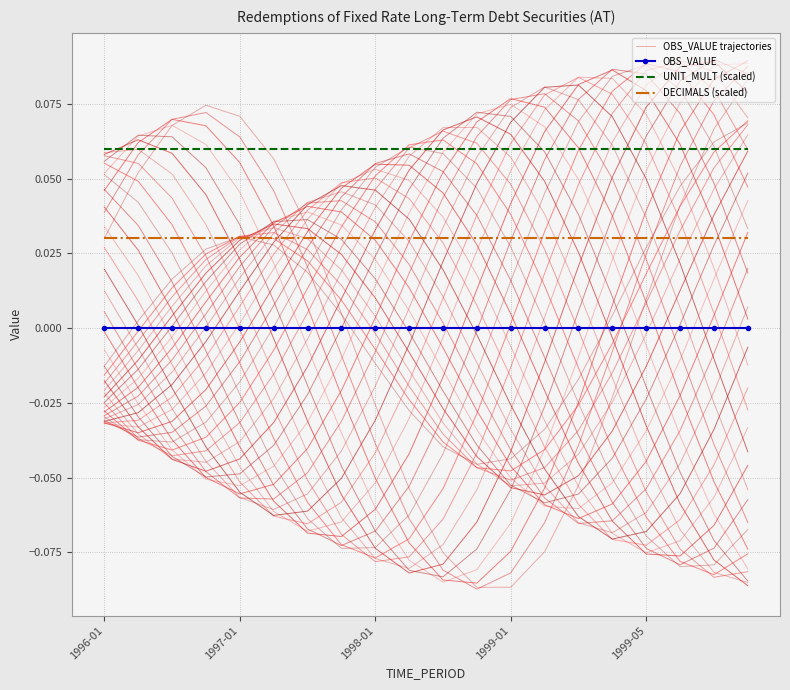

True or false: DECIMALS (scaled) and UNIT_MULT (scaled) intersect in this chart.

False